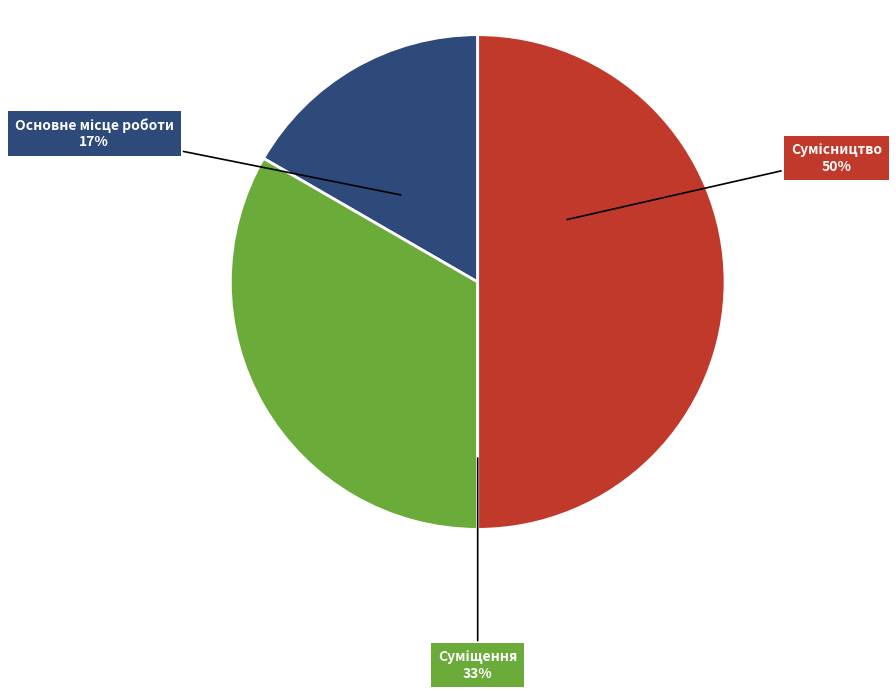

To the nearest percent, what is the average slice percentage?

33%